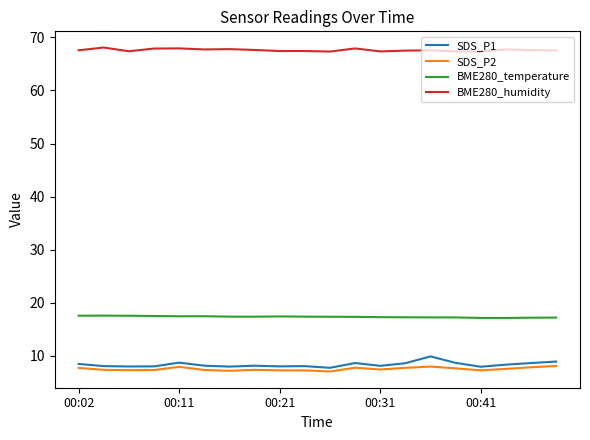

What is the maximum value shown in the chart?

68.1